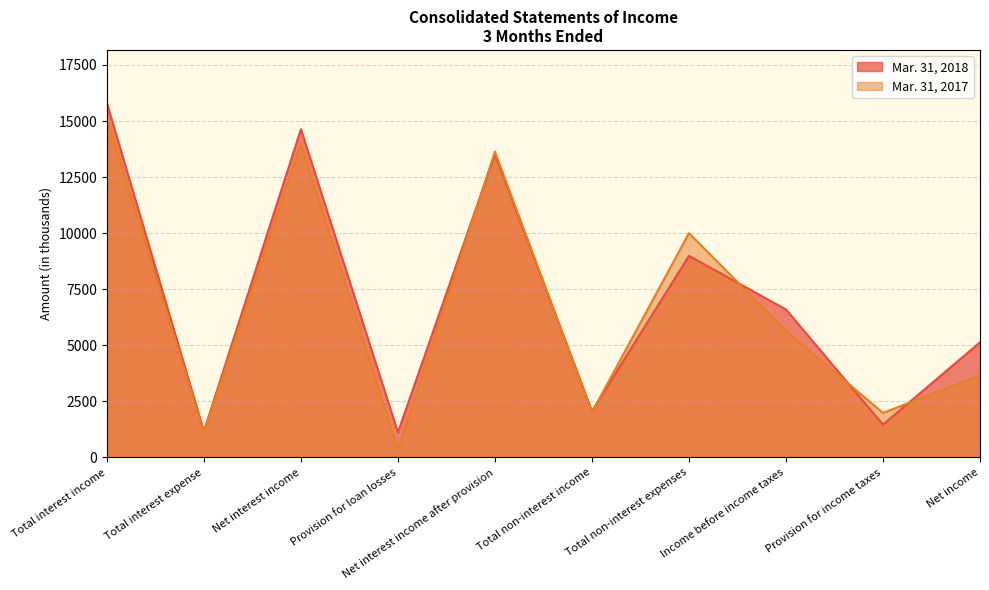

What is the total value across all series at Net interest income after provision?

27150